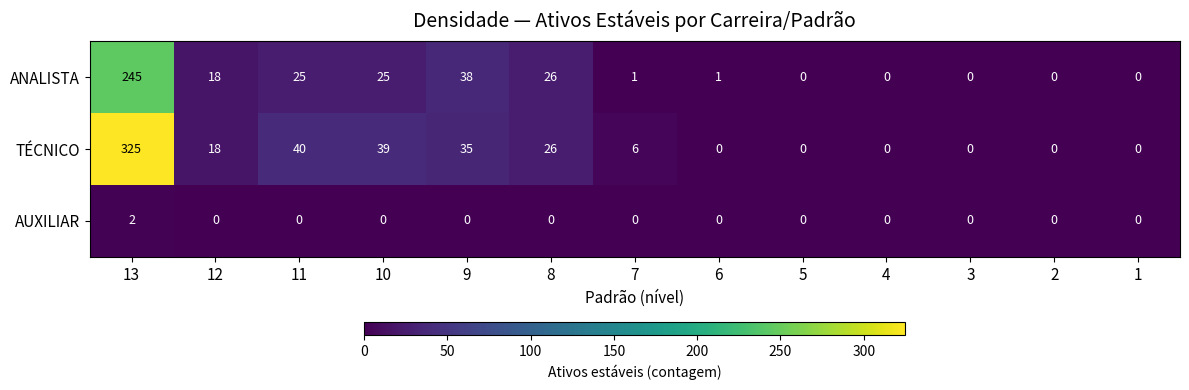

What is the sum of all TÉCNICO values?

489